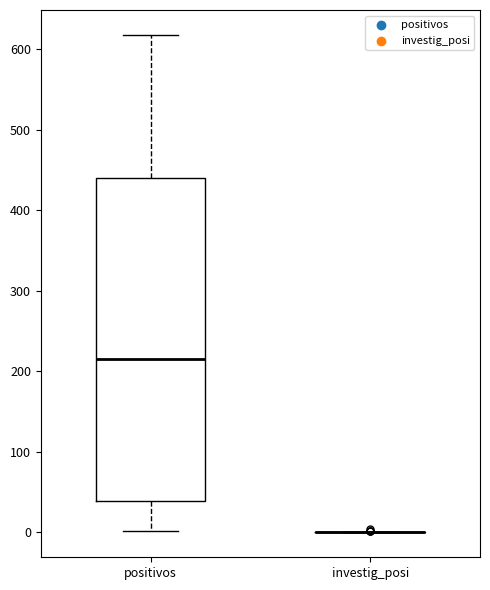

Reading left to right, read every box against the y-axis: the position of its median line, the range the box covers, and the ends of its whiskers. The values are not printed on the chart, so give them approximately, as read against the axis.

positivos: median 220, box 40 to 440, whiskers 0 to 620
investig_posi: box collapsed to a line at 0, whiskers 0 to 0